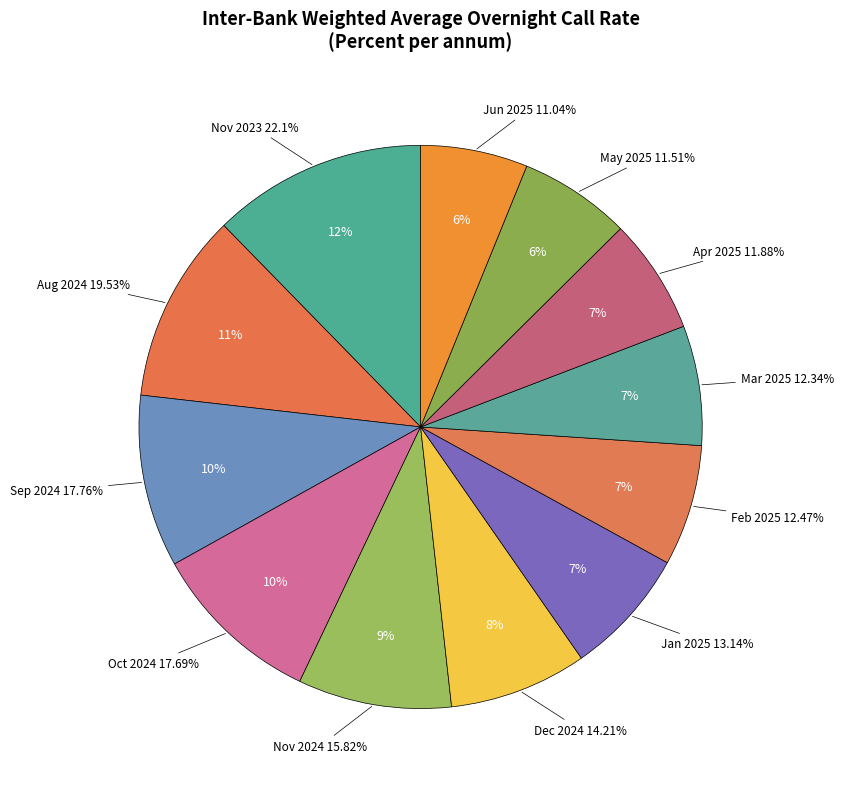

To the nearest percent, what portion does Dec 2024 represent?

8%